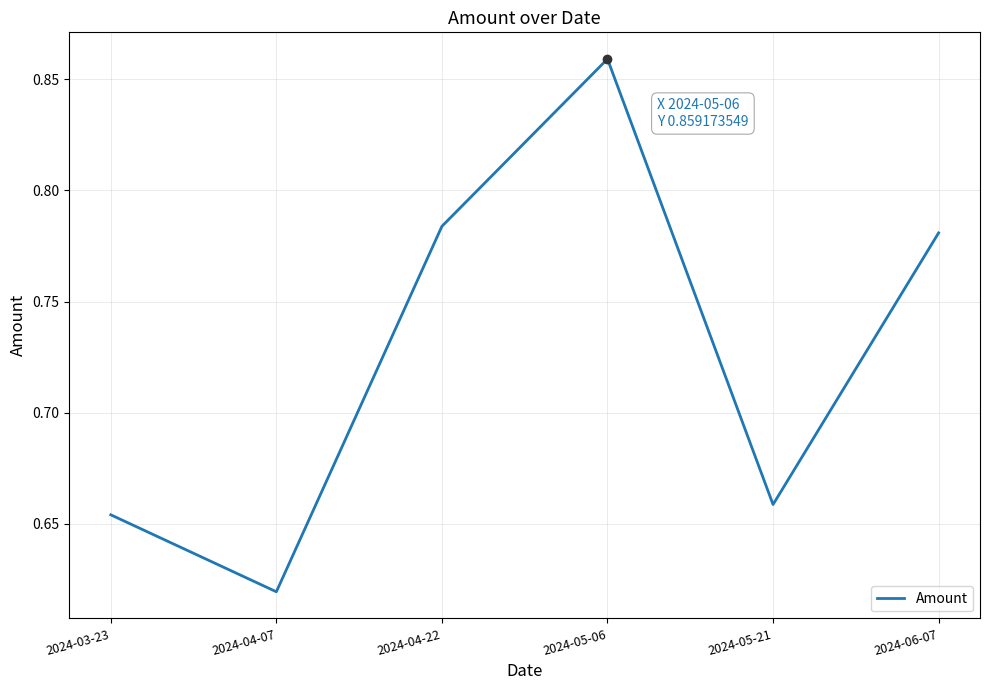

At which category does the data reach its first local valley?

2024-04-07